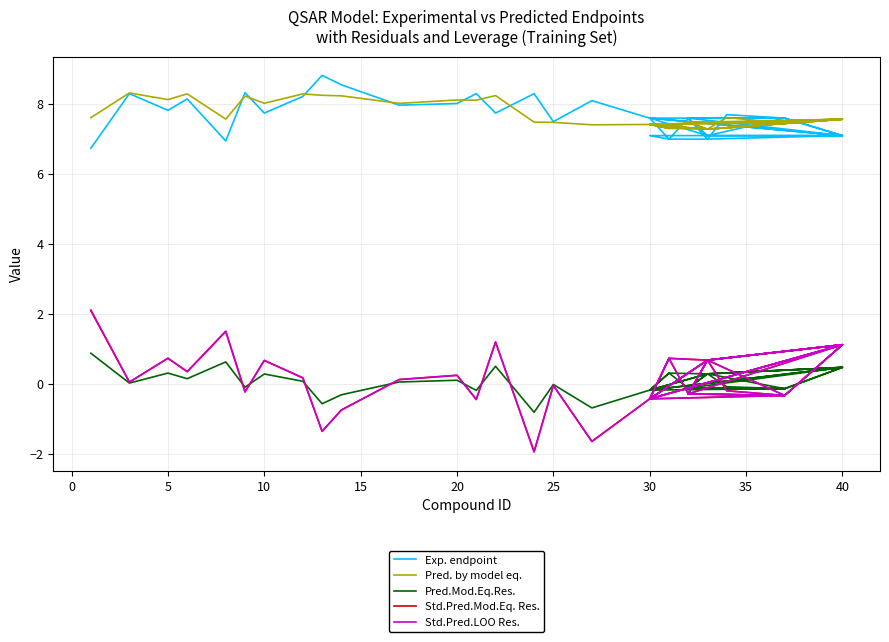

True or false: Std.Pred.LOO Res. and Pred. by model eq. cross at least once.

False